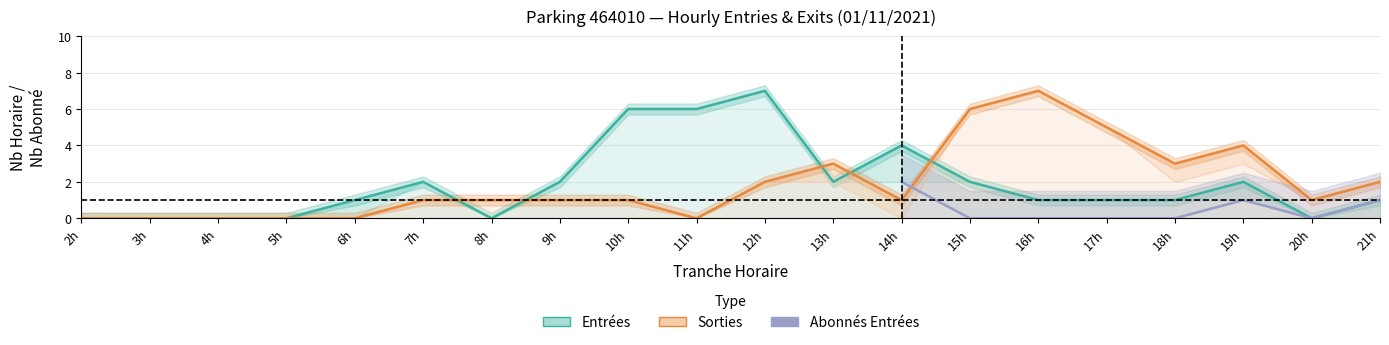

Is the value of ENTREES_NB_ABONNE at 17 greater than the value of ENTREES_NB_HORAIRE at 17?

No